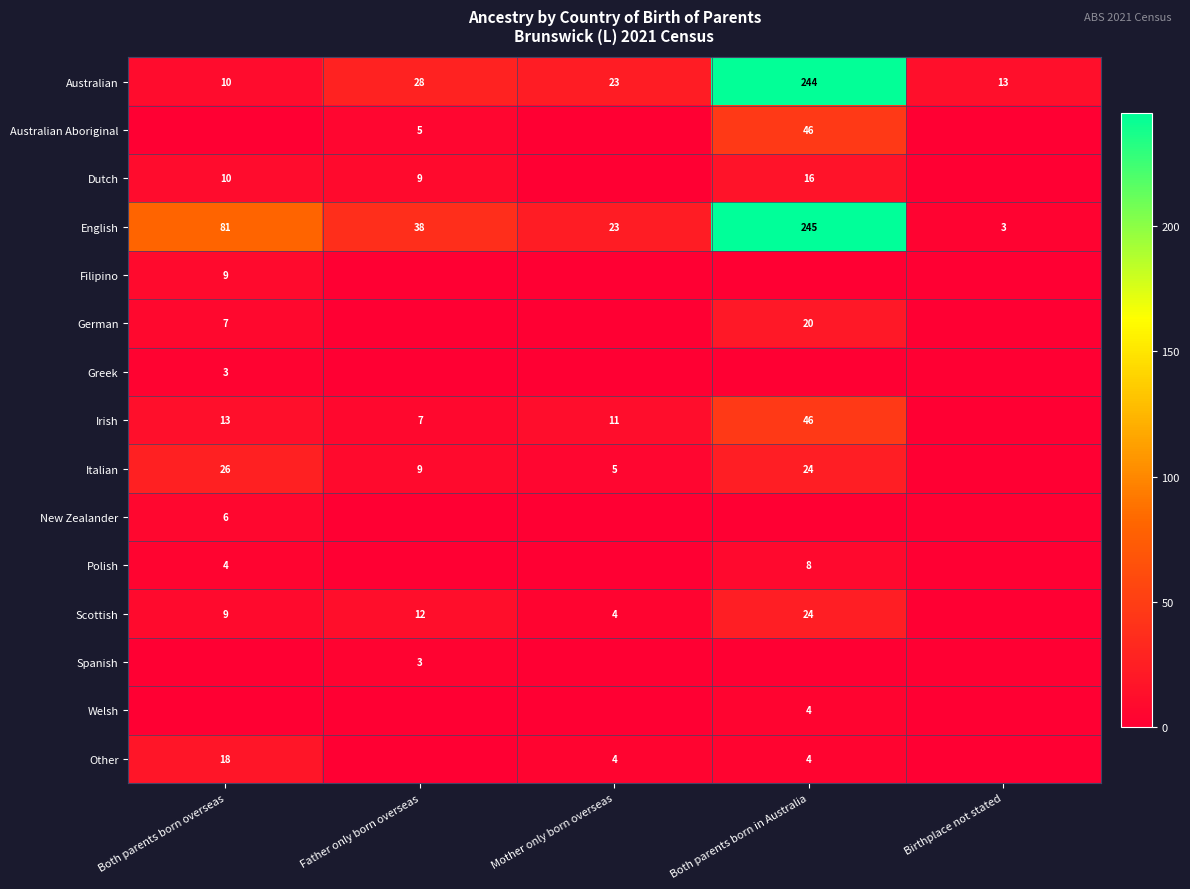

What is the total value across all series at Both parents born in Australia?

681